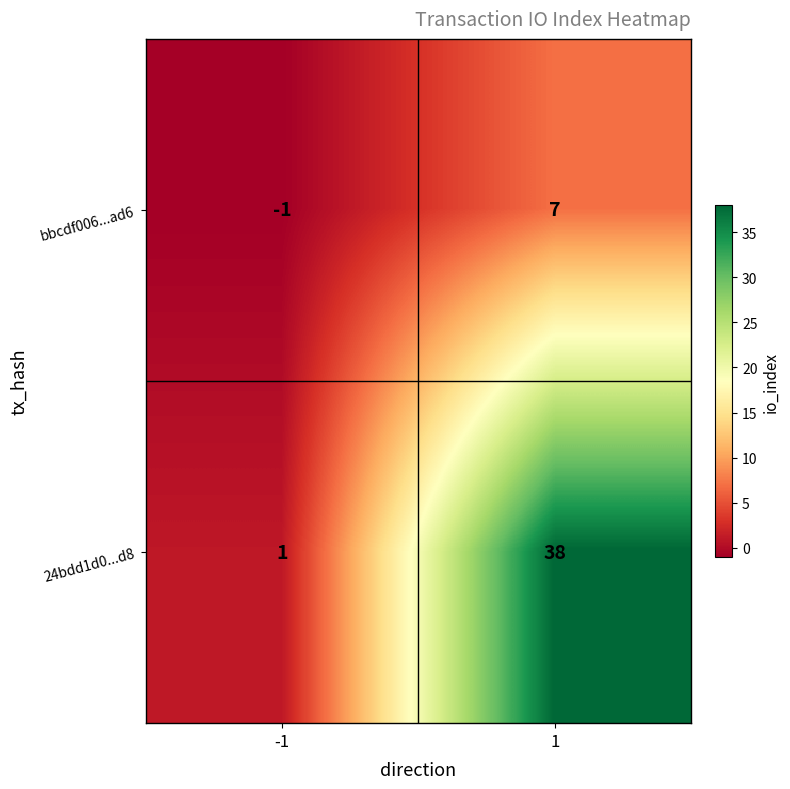

Which series has the largest total across all categories?

24bdd1d0...d8